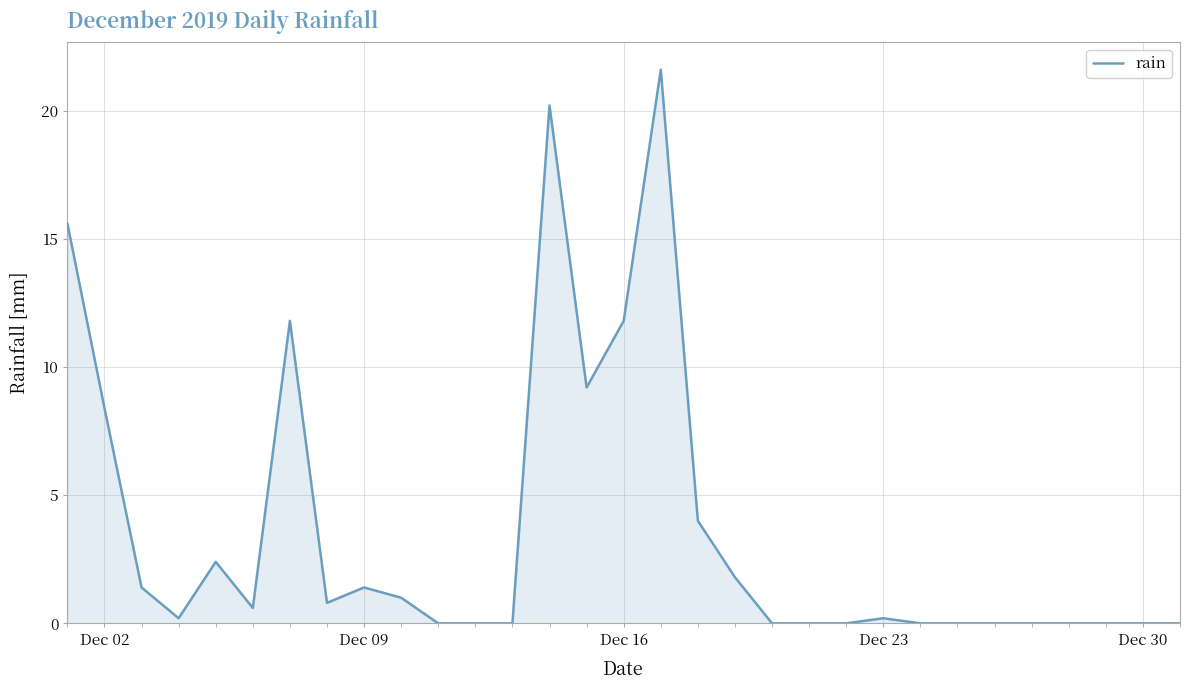

What is the difference between the maximum and second lowest values?

21.6